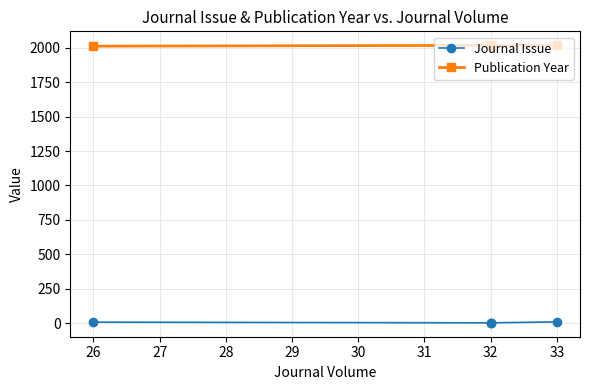

True or false: Journal Issue and Publication Year intersect in this chart.

False